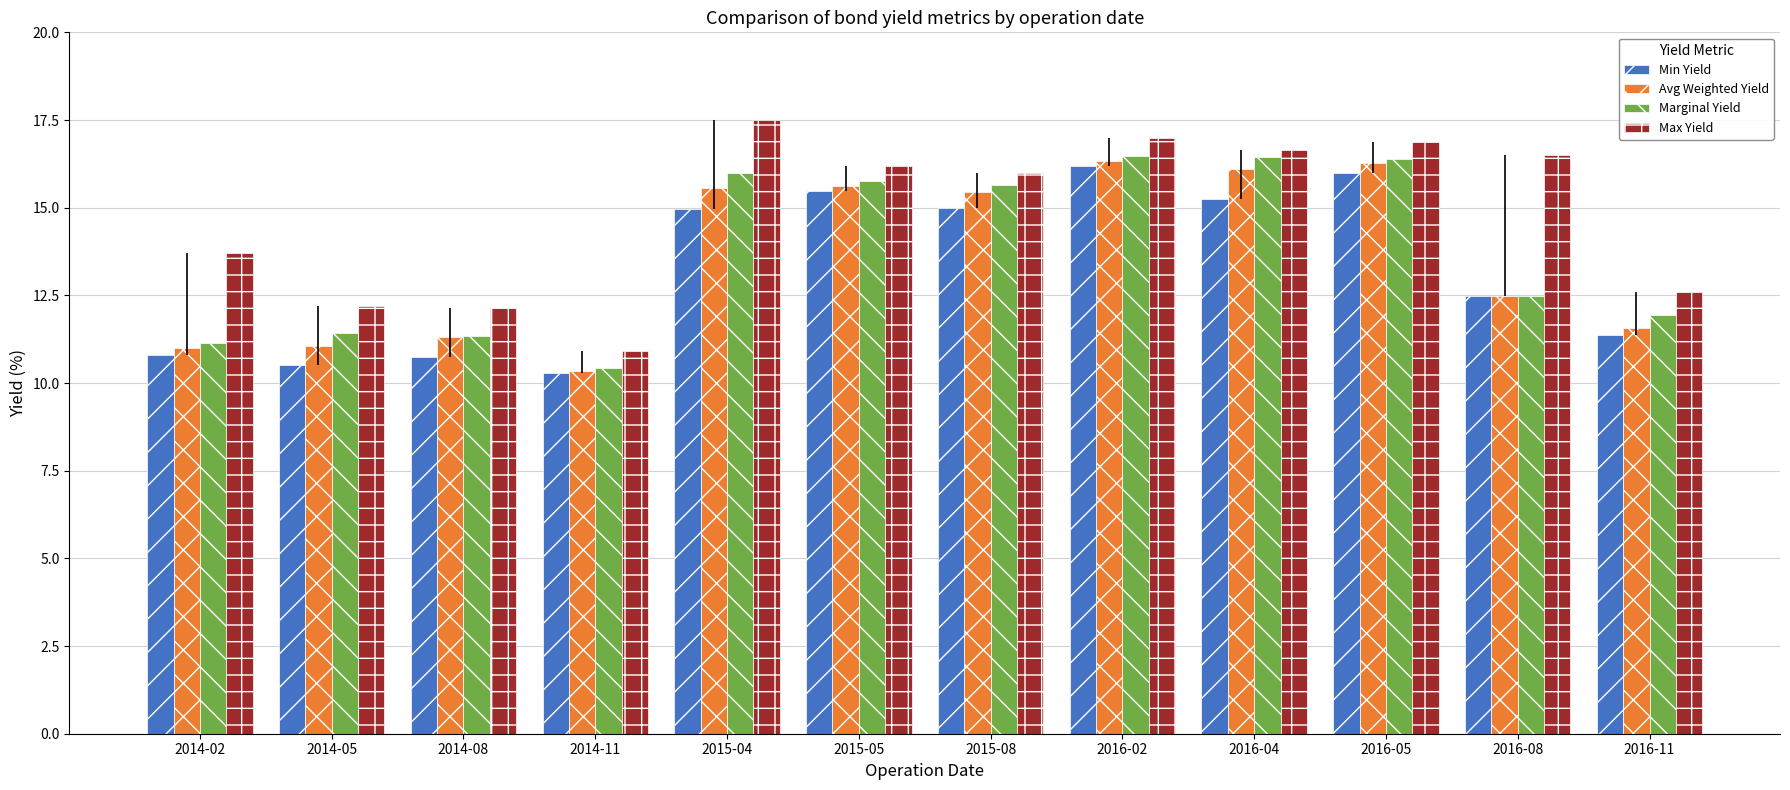

How many data points in Avg Weighted Yield are less than 15?

6